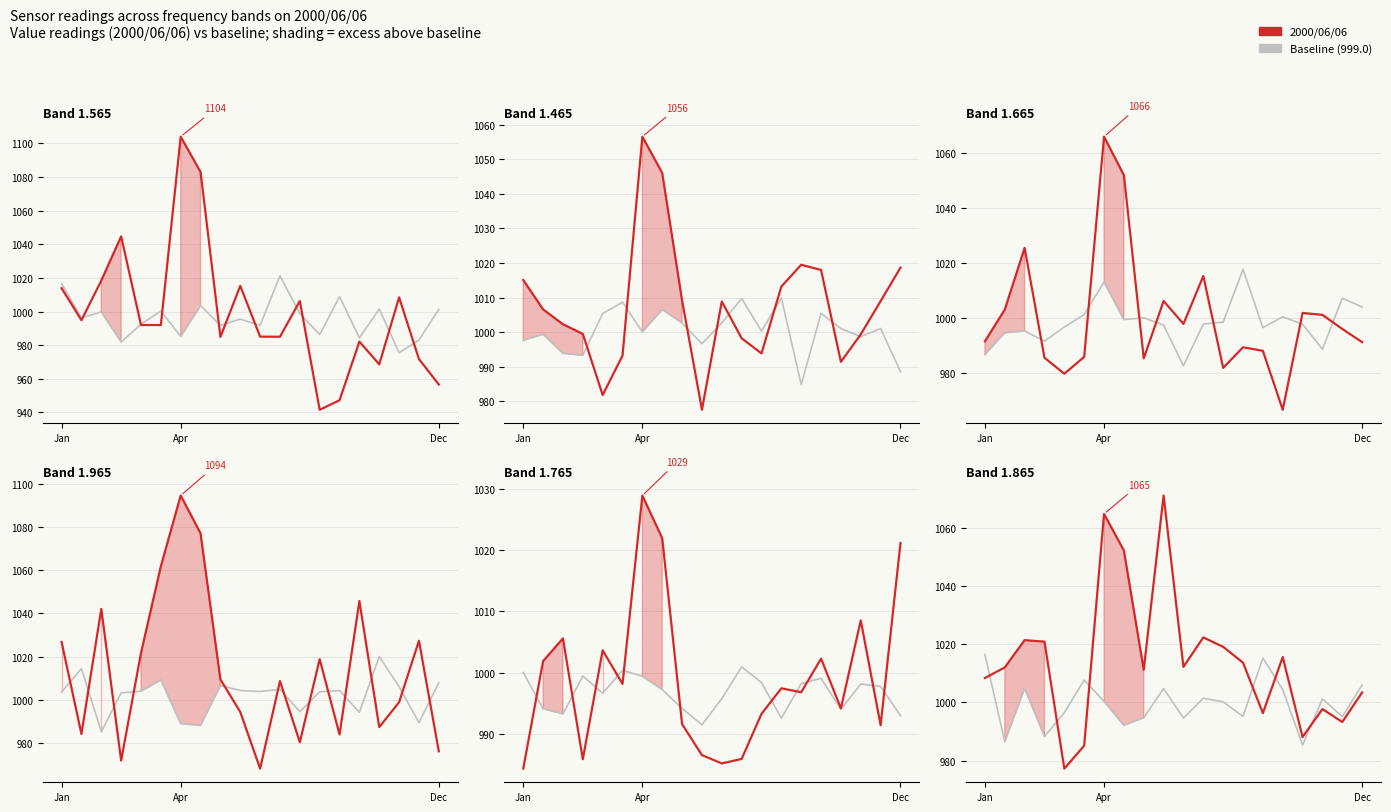

Is it true that the value at 7 is 992.1?

True